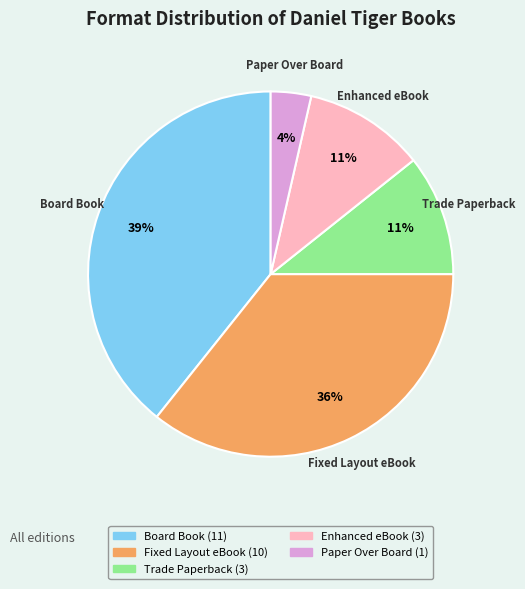

Is the sum of Paper Over Board and Fixed Layout eBook greater than half?

No